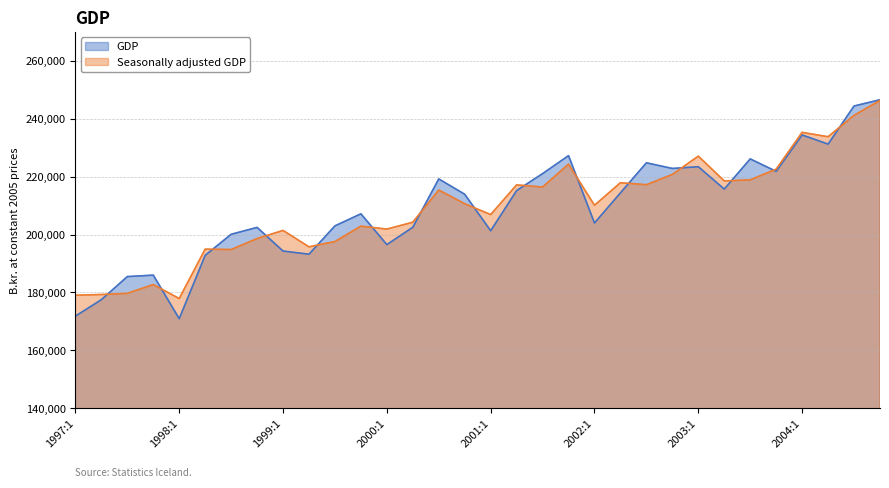

Reading right to left, list all the values displayed in this chart.

GDP: 2004:4=246556	2004:3=244396	2004:2=231231	2004:1=234397	2003:4=221823	2003:3=226124	2003:2=215697	2003:1=223426	2002:4=222825	2002:3=224777	2002:2=214399	2002:1=203989	2001:4=227257	2001:3=221037	2001:2=215187	2001:1=201308	2000:4=213911	2000:3=219214	2000:2=202507	2000:1=196524	1999:4=207160	1999:3=202991	1999:2=193210	1999:1=194298	1998:4=202468	1998:3=200085	1998:2=192803	1998:1=170932	1997:4=185981	1997:3=185476	1997:2=177492	1997:1=171810
Seasonally adjusted GDP: 2004:4=246328	2004:3=241176	2004:2=233782	2004:1=235294	2003:4=222580	2003:3=218889	2003:2=218519	2003:1=227082	2002:4=220766	2002:3=217202	2002:2=217909	2002:1=210113	2001:4=224325	2001:3=216411	2001:2=217158	2001:1=206895	2000:4=210635	2000:3=215374	2000:2=204265	2000:1=201880	1999:4=202907	1999:3=197574	1999:2=195754	1999:1=201424	1998:4=198608	1998:3=194821	1998:2=194962	1998:1=177896	1997:4=182730	1997:3=179689	1997:2=179282	1997:1=179057